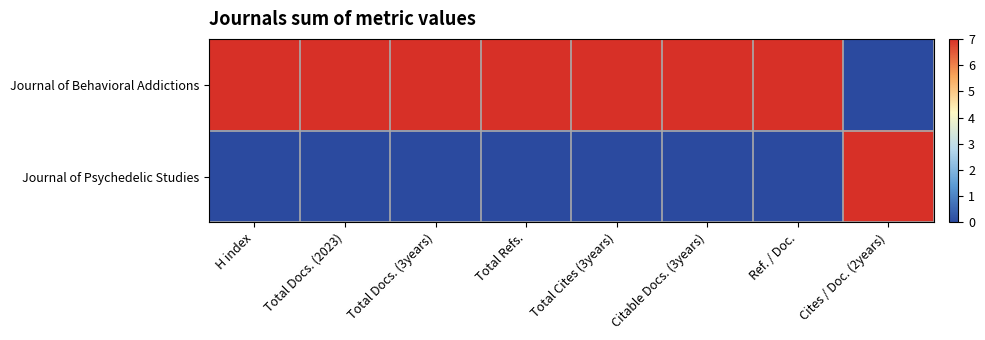

At which category is the sum across all series the highest?

Total Refs.